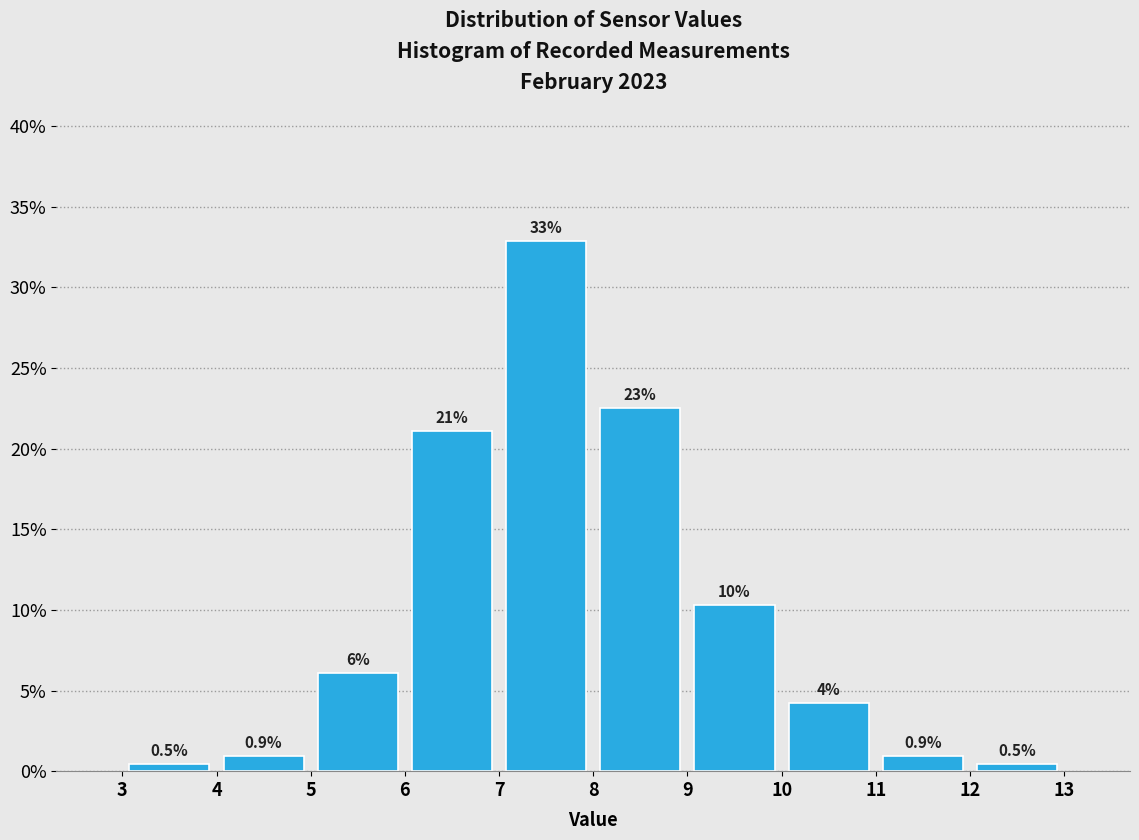

Over which range of the x-axis is the bar tallest?

7 to 8